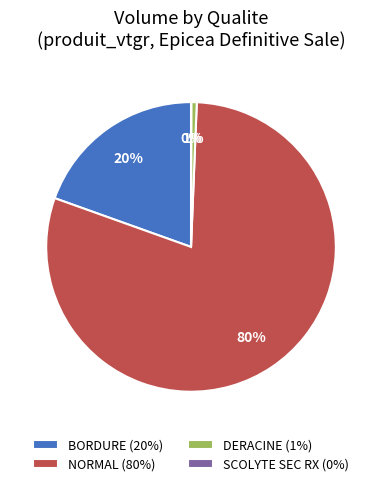

What is the largest slice in the pie chart?

NORMAL (80%)